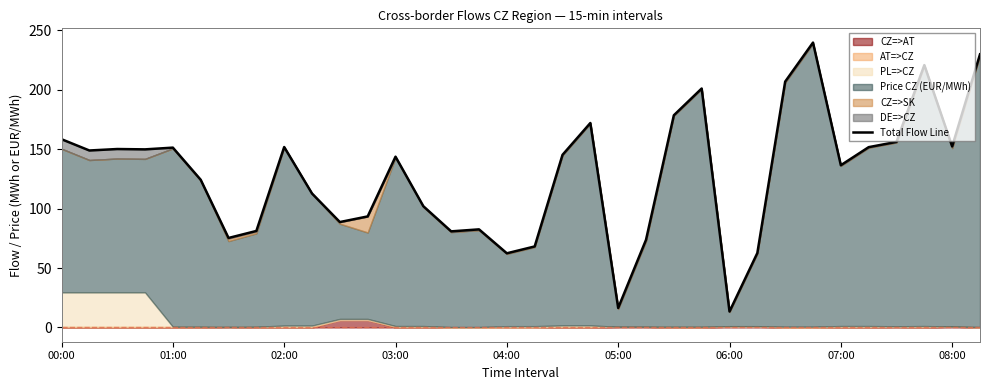

The chart shows a value of 253.7 at 02:00. True or false?

False